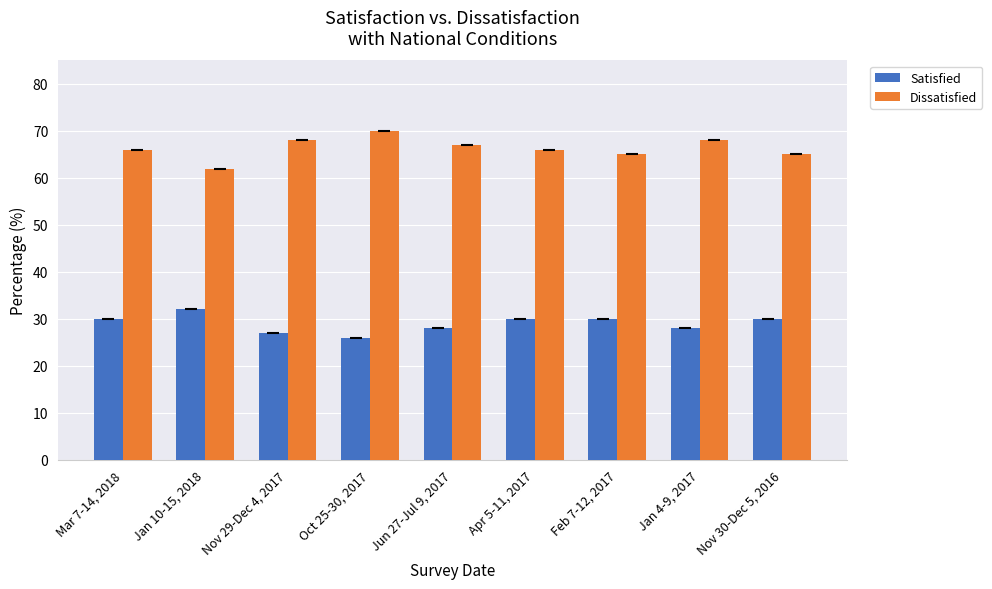

List the series in order of their overall mean, lowest first.

Satisfied, Dissatisfied